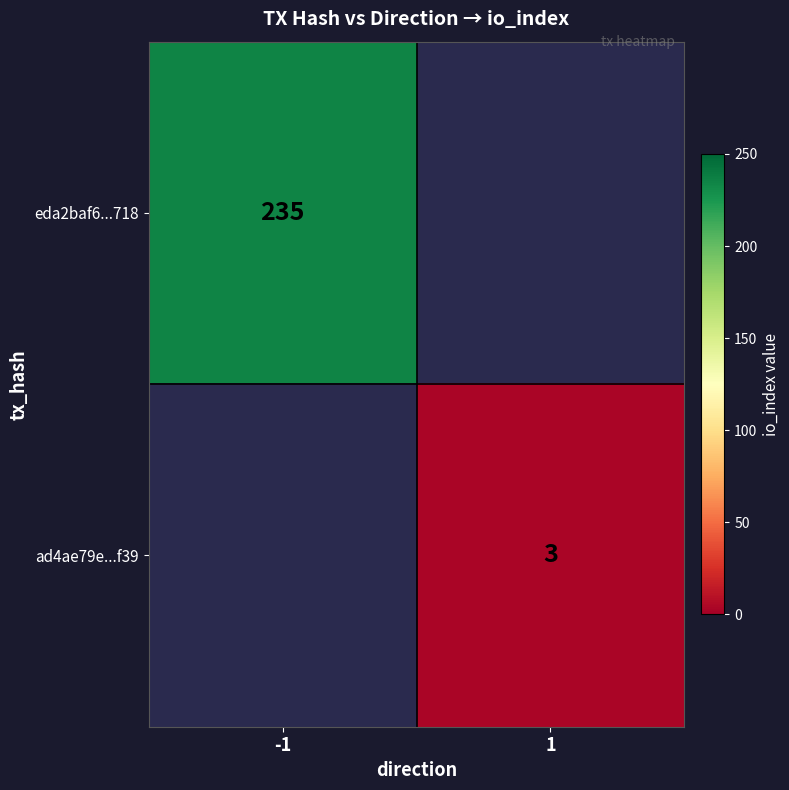

Is it true that eda2baf6...718 equals 337 at -1?

False